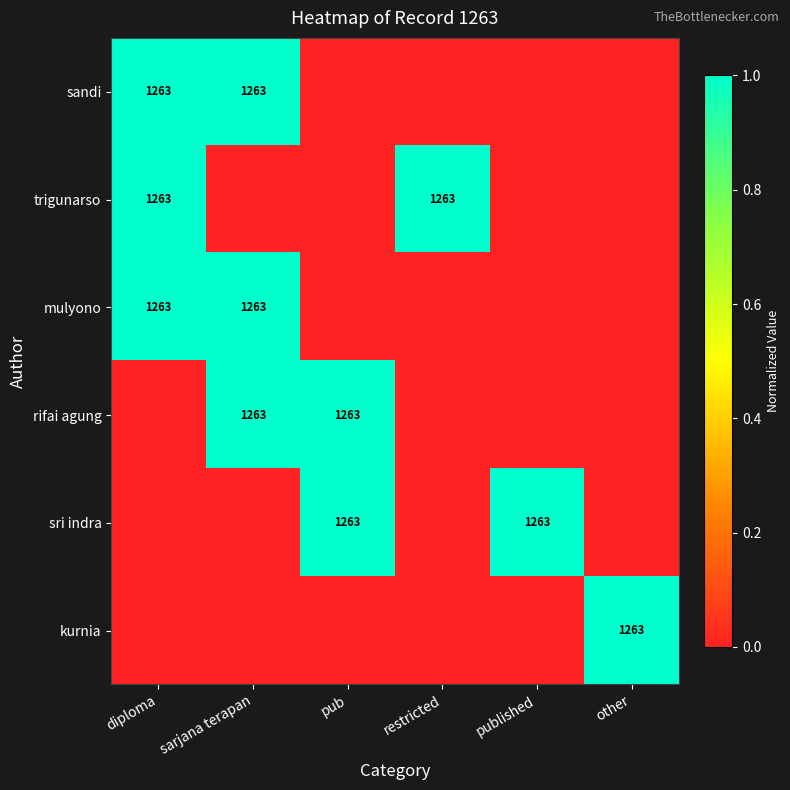

Which category has the lowest value across all series?

pub